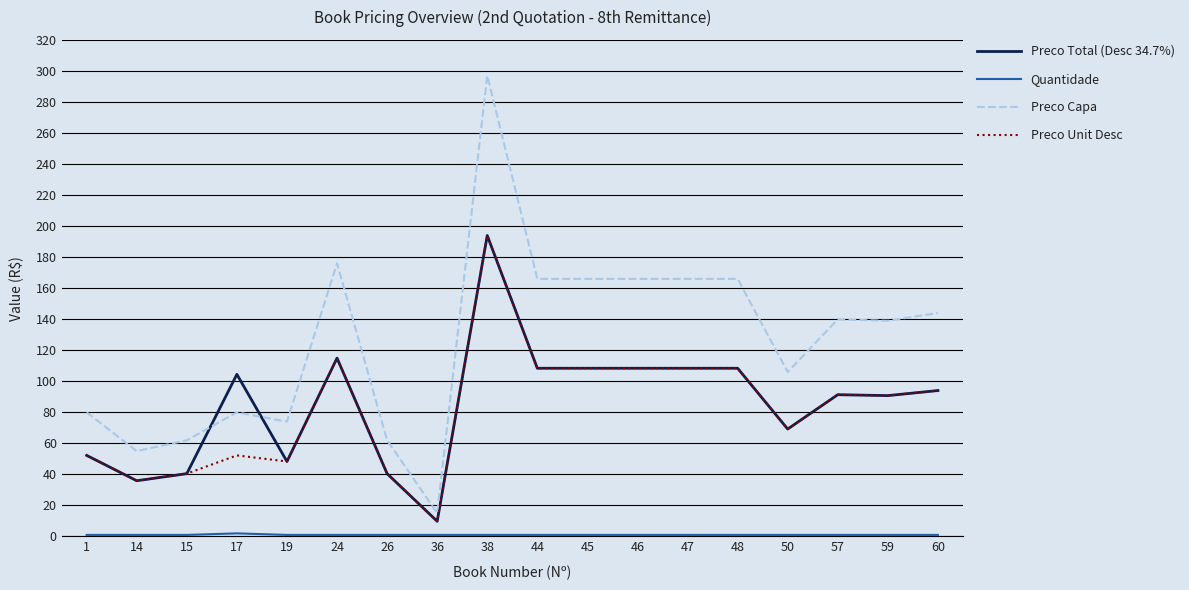

What is the difference between the second highest and minimum values in the Preco Capa series?

161.0